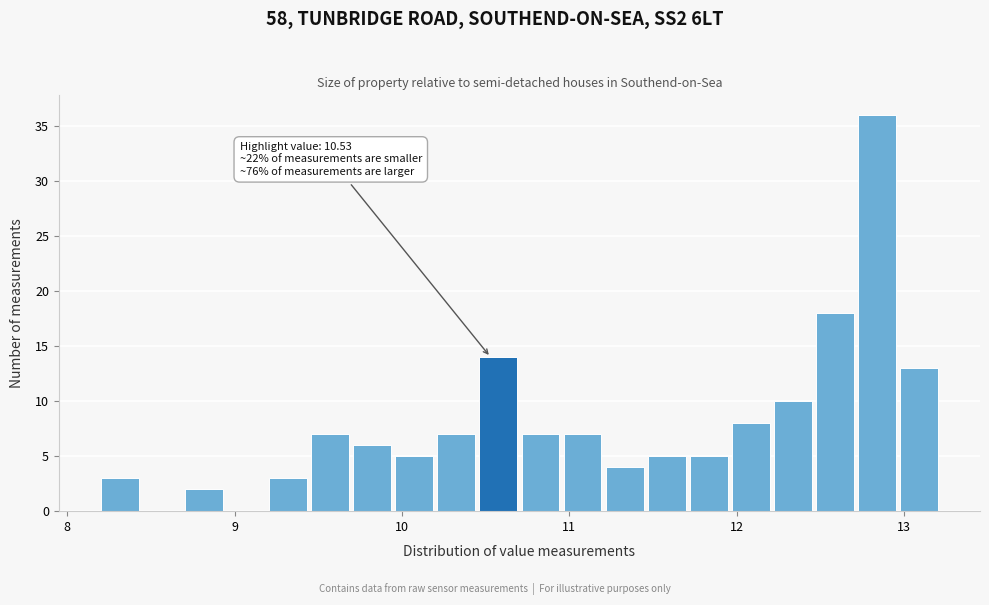

Around what value on the x-axis is the tallest bar? Give the approximate position of its centre, as read against the axis.

12.8